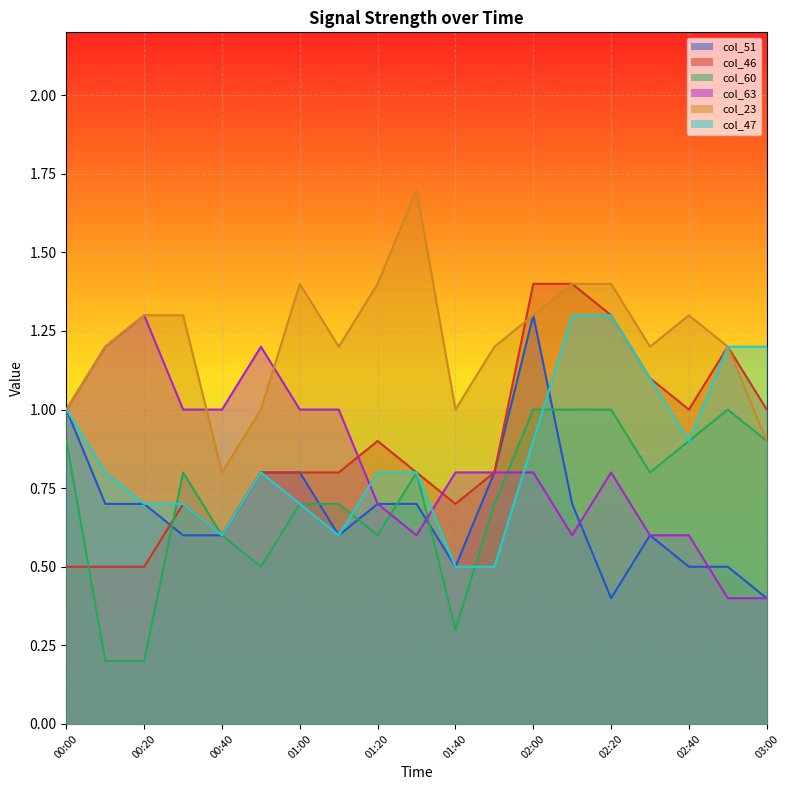

Which series changed the most between 01:40 and 02:00?

col_51